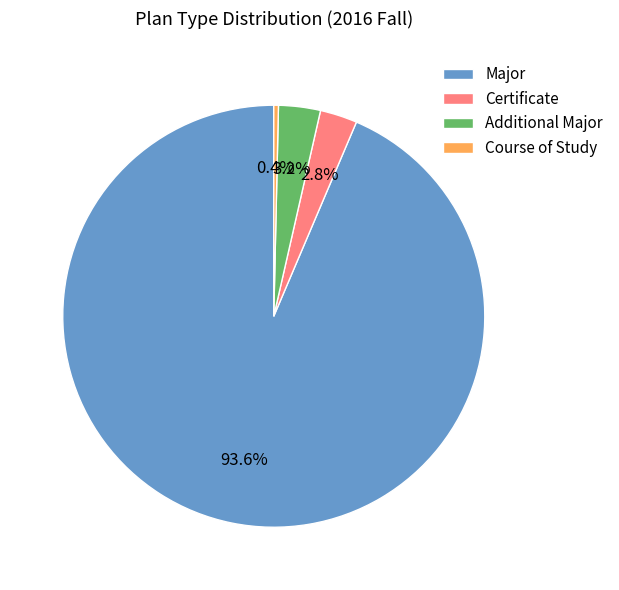

To the nearest percent, what percentage of the pie is Major?

94%